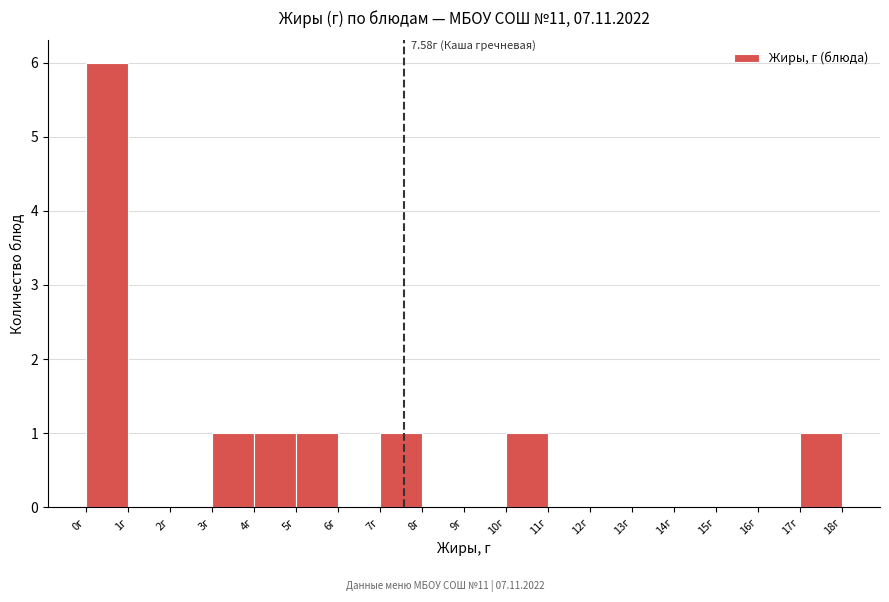

Which range on the x-axis has the tallest bar?

0 to 1